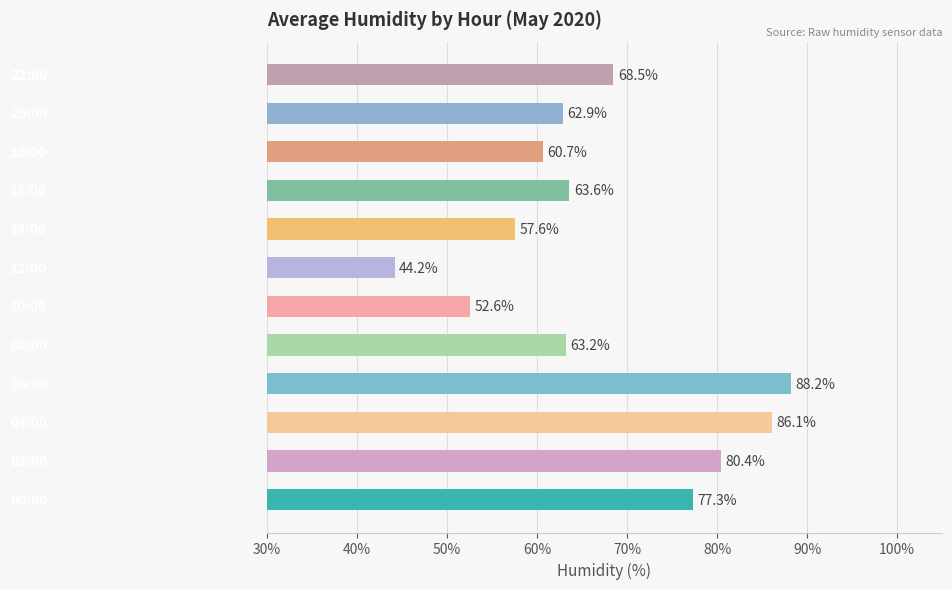

What is the minimum value shown in the chart?

44.2